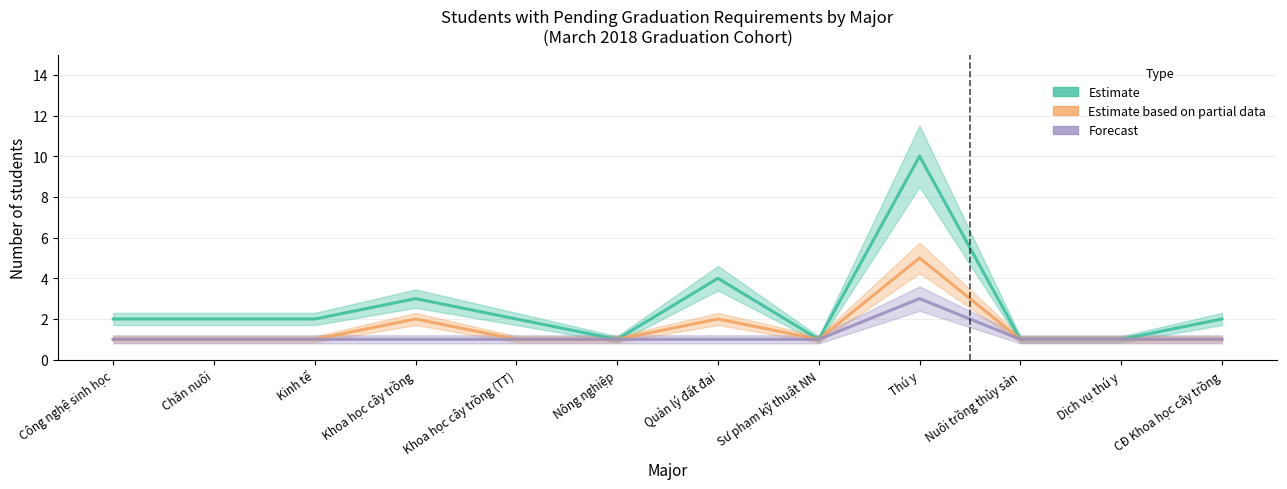

The value of Forecast at Quản lý đất đai is 1. True or false?

True